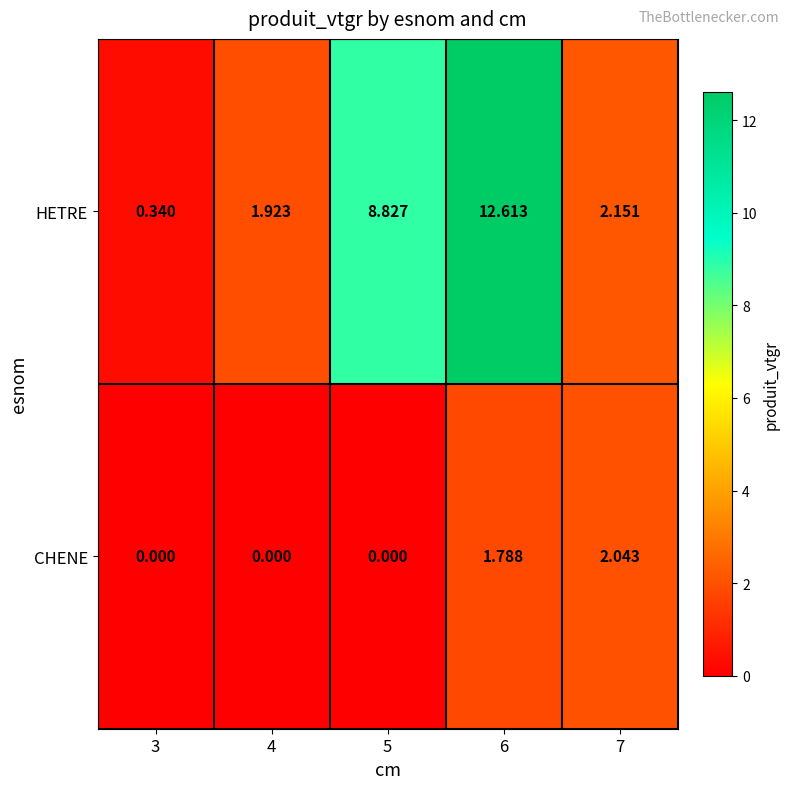

Which series has the largest range (max minus min)?

HETRE